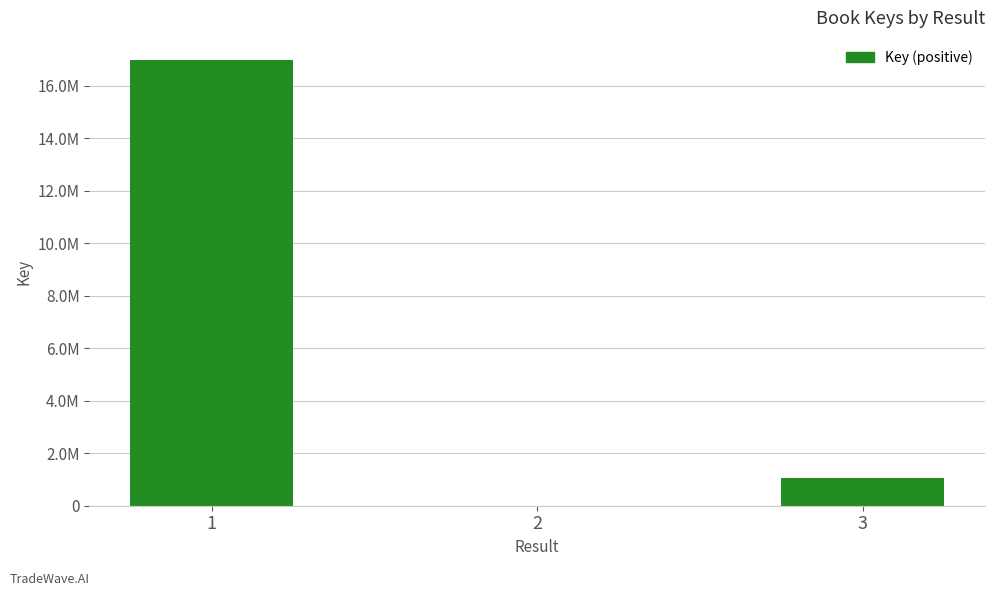

The value at 2 is 7163. True or false?

True